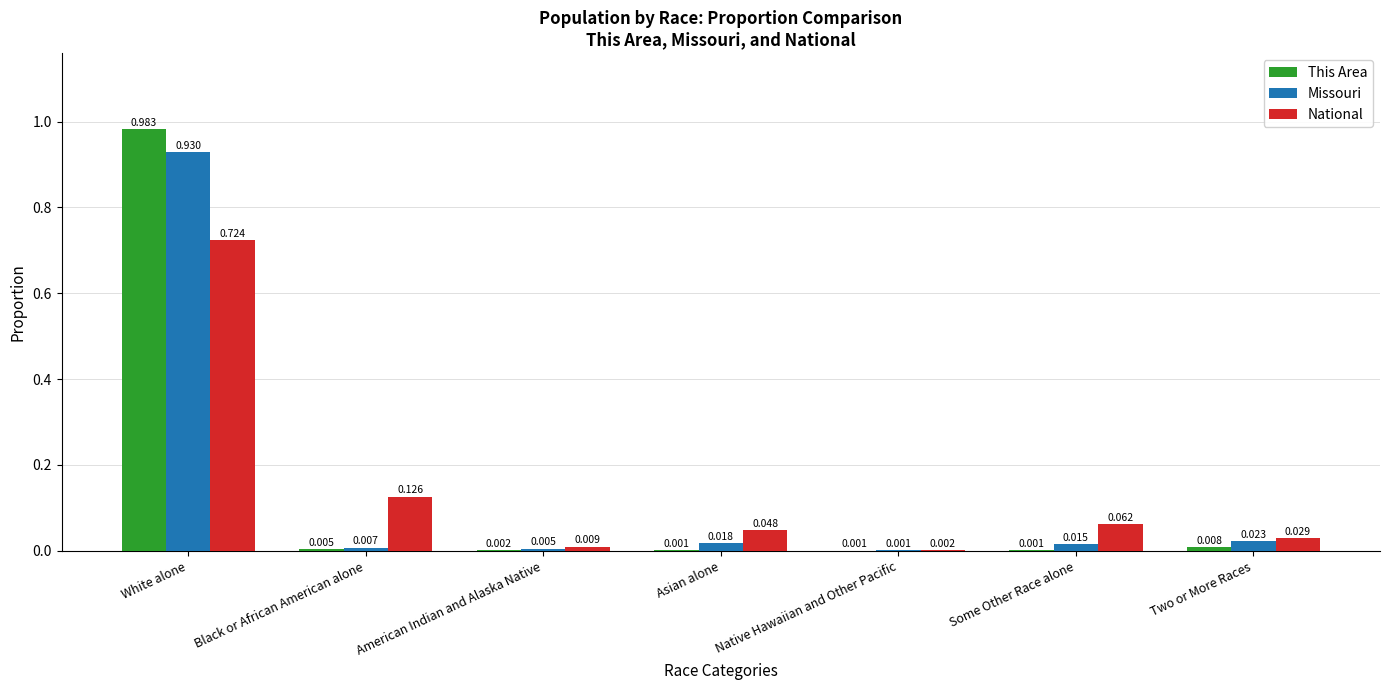

What are all the series names shown in the legend?

This Area, Missouri, National